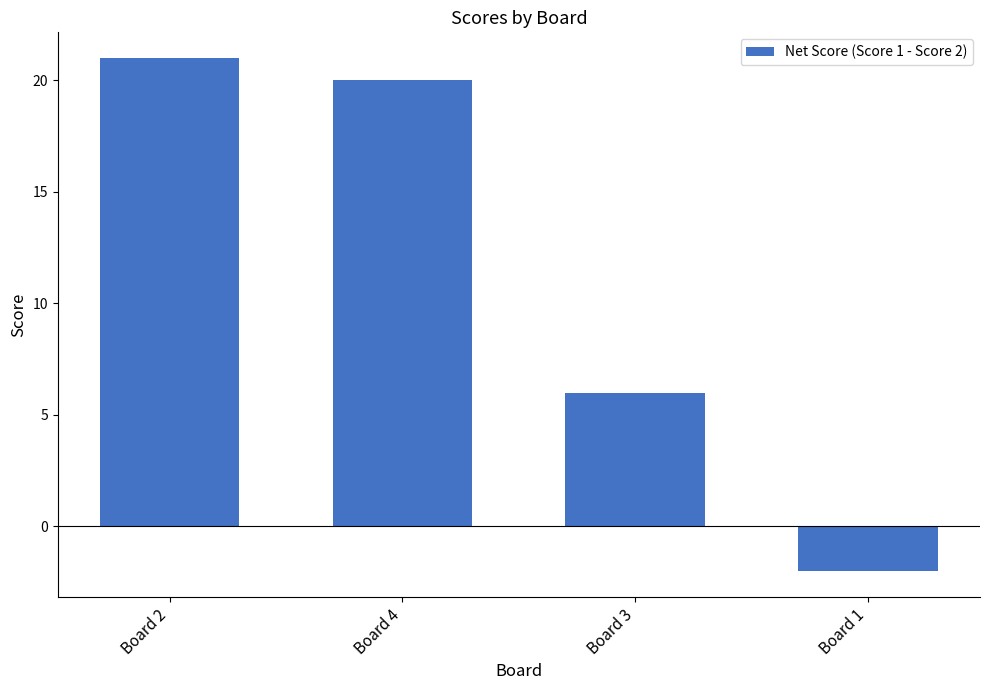

Is it true that the value at Board 2 is 21?

True